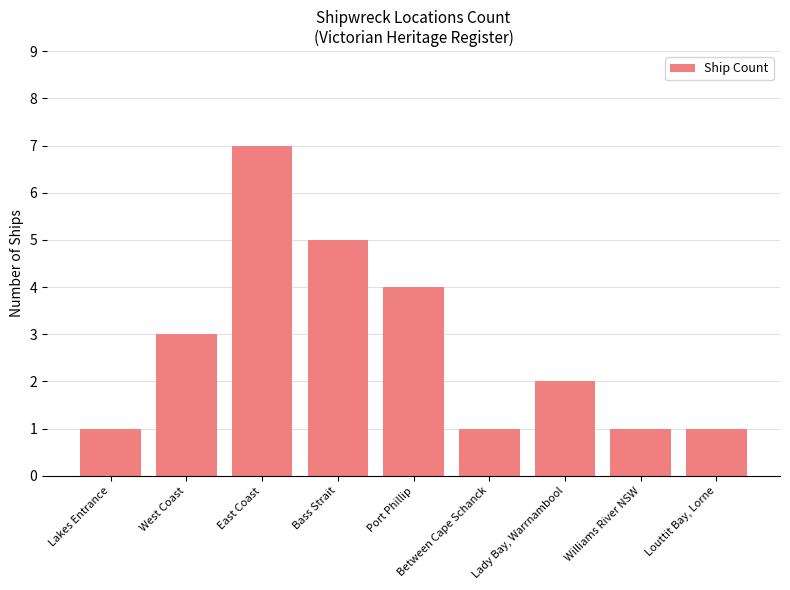

What is the average value?

3